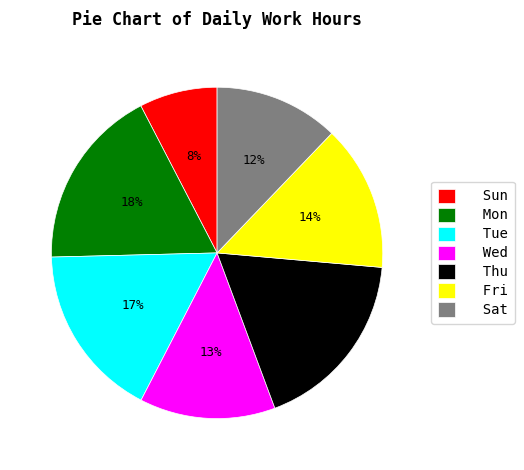

How many slices are in this pie chart?

7